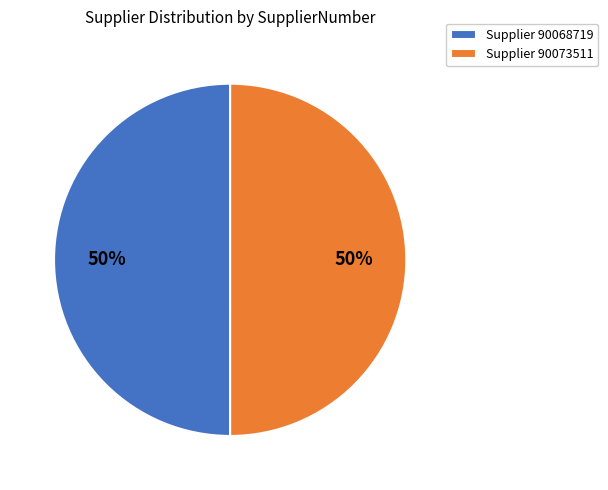

The Supplier 90068719 slice represents 50% of the pie. True or false?

True